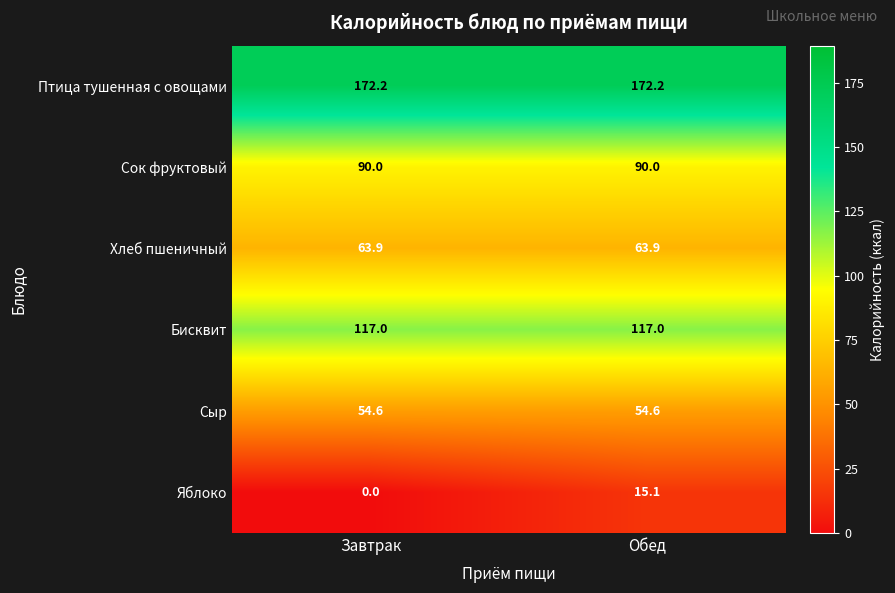

Rank the series at Обед from highest to lowest value.

Птица тушенная с овощами, Бисквит, Сок фруктовый, Хлеб пшеничный, Сыр, Яблоко